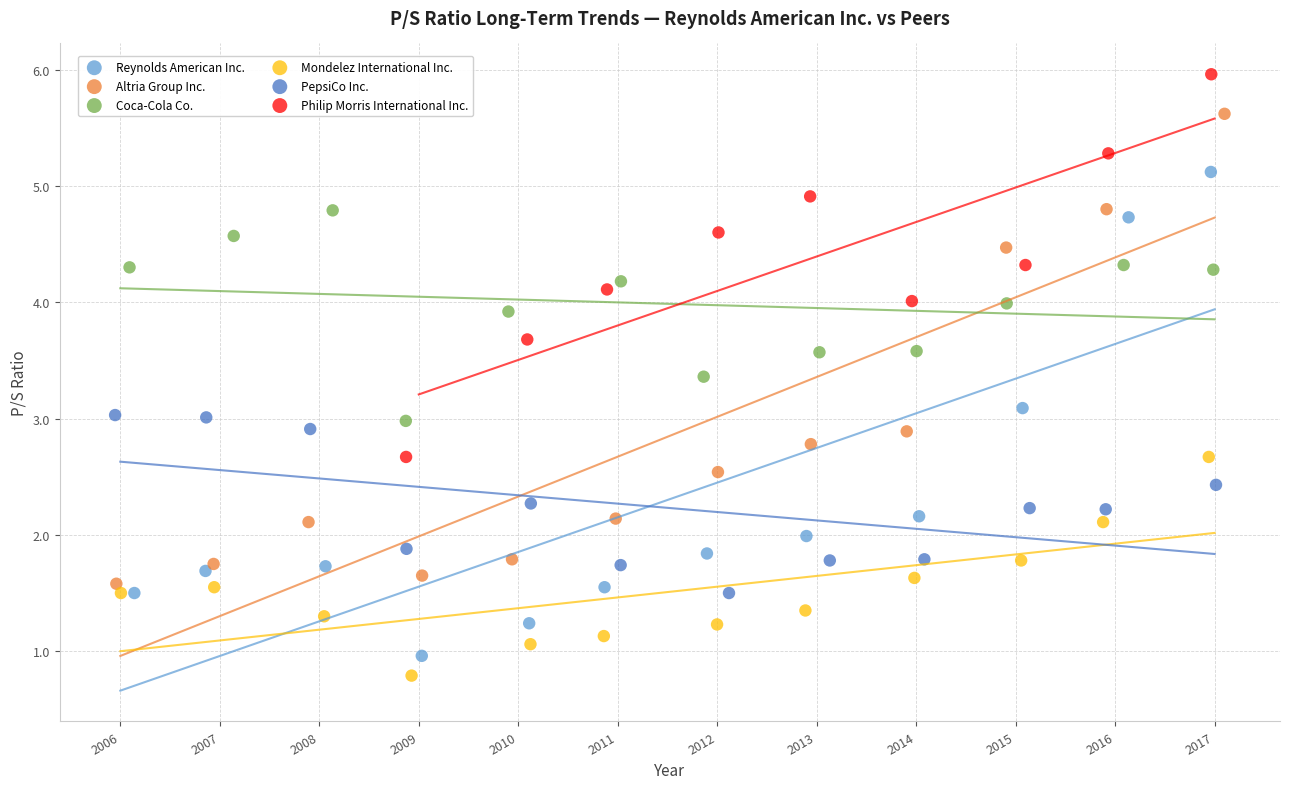

What are all the series names shown in the legend?

Reynolds American Inc., Altria Group Inc., Coca-Cola Co., Mondelez International Inc., PepsiCo Inc., Philip Morris International Inc.